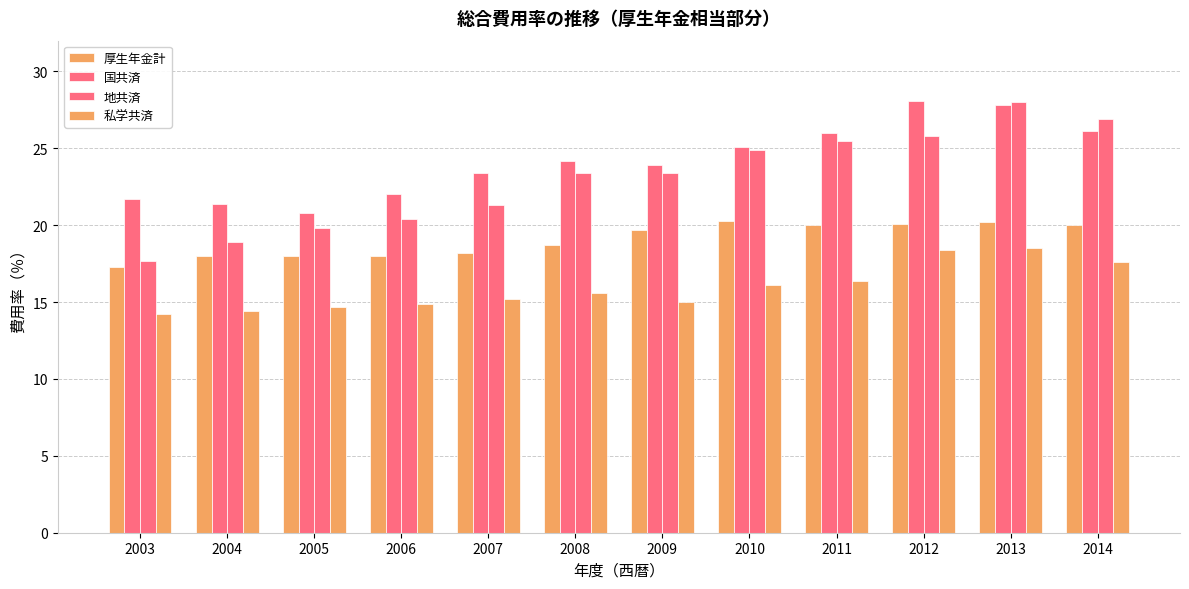

What is the maximum value for 厚生年金計?

20.3